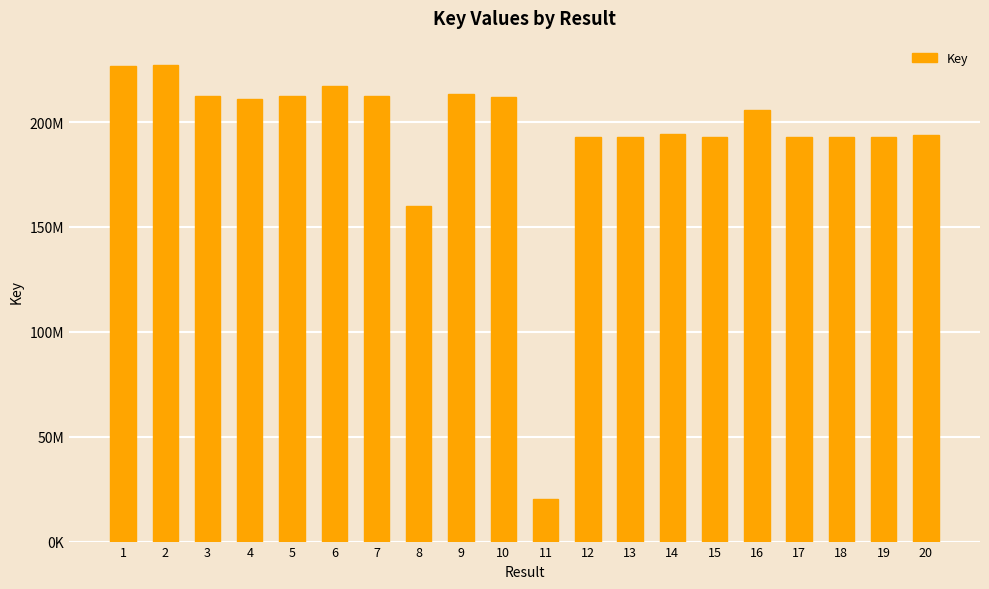

Are the bars horizontal?

No